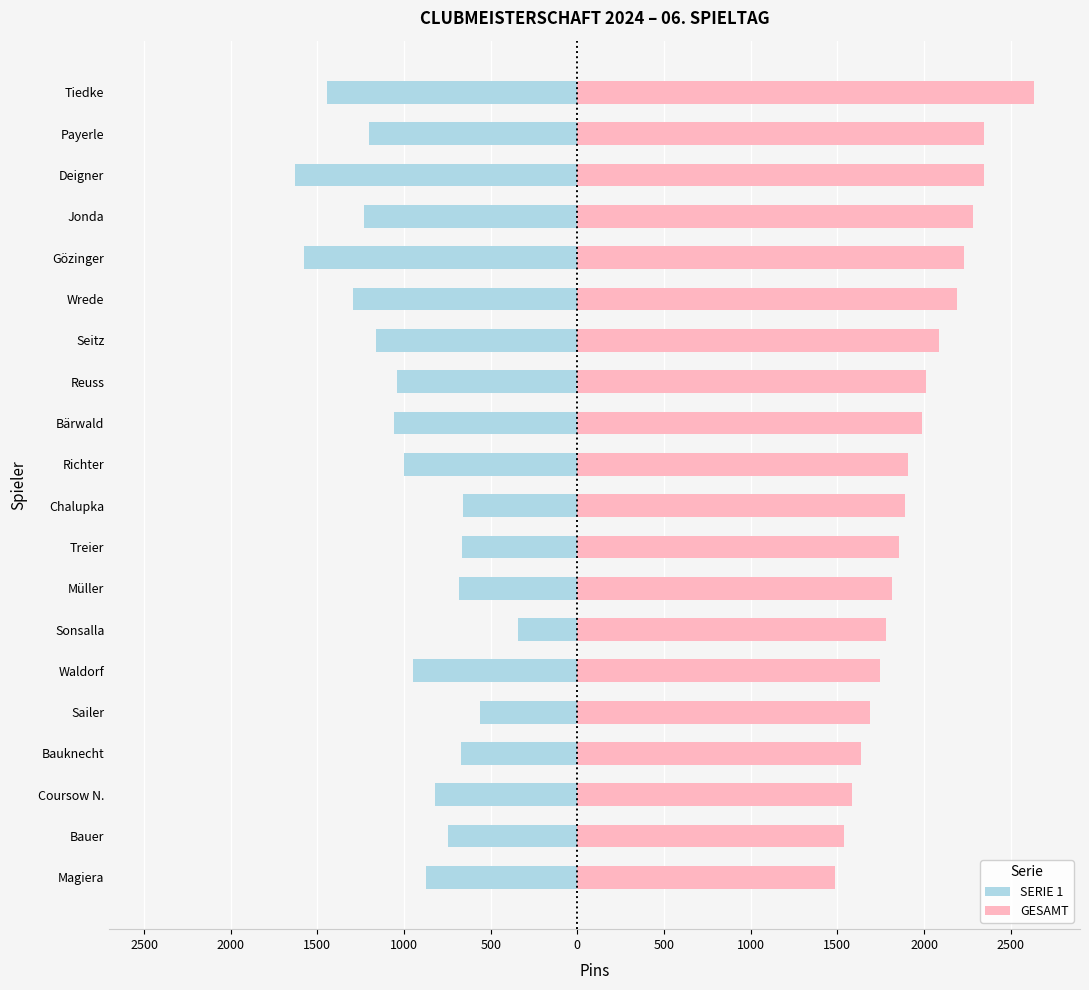

True or false: SERIE 1 has a value of -384 at Sailer.

False